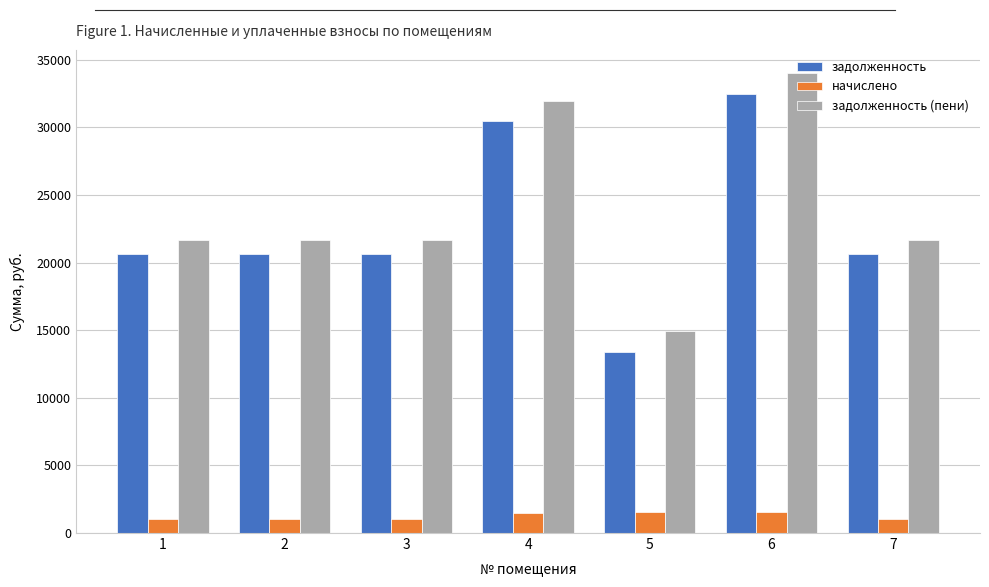

At 2, list the series in order from smallest to largest.

начислено, задолженность, задолженность (пени)